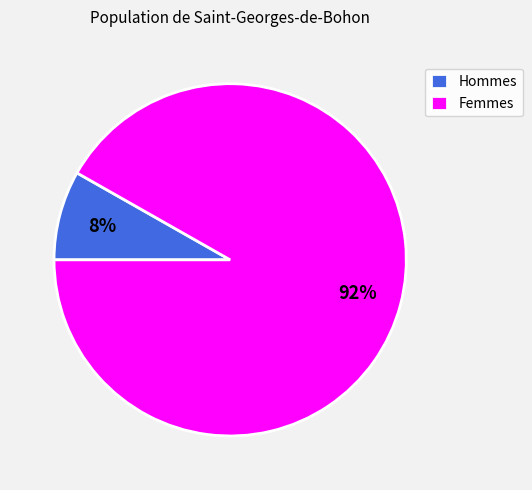

Which has a higher value, Femmes or Hommes?

Femmes